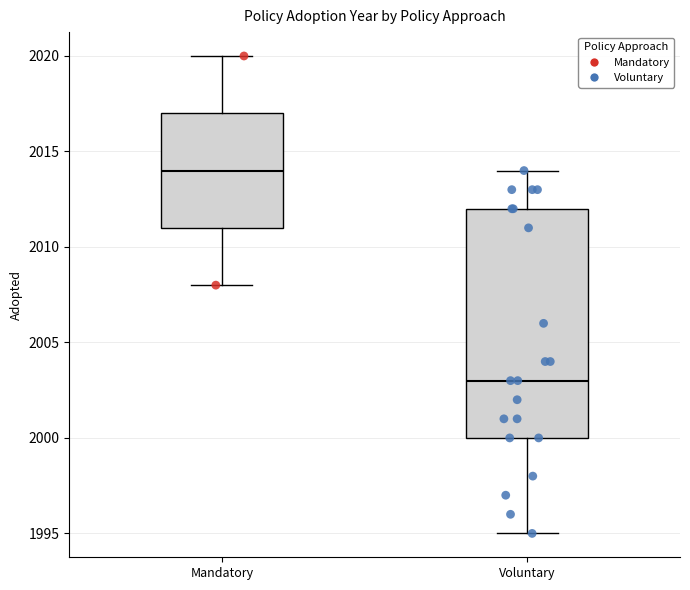

Reading left to right, transcribe this box plot: for each box, give where its median line is, the range the box spans, and where its two whiskers end, as read against the y-axis. The values are not printed on the chart, so give them approximately, as read against the axis.

Mandatory: median 2014, box 2011 to 2017, whiskers 2008 to 2020
Voluntary: median 2003, box 2000 to 2012, whiskers 1995 to 2014